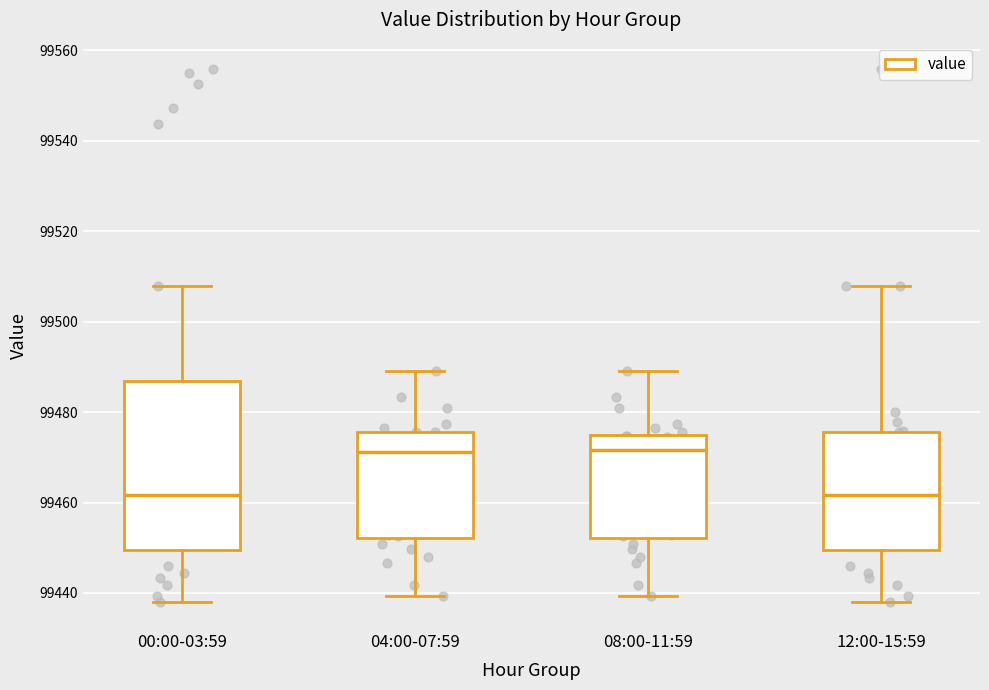

Reading left to right, read every box against the y-axis: the position of its median line, the range the box covers, and the ends of its whiskers. The values are not printed on the chart, so give them approximately, as read against the axis.

00:00-03:59: median 99462, box 99450 to 99486, whiskers 99438 to 99508
04:00-07:59: median 99472, box 99452 to 99476, whiskers 99440 to 99490
08:00-11:59: median 99472, box 99452 to 99474, whiskers 99440 to 99490
12:00-15:59: median 99462, box 99450 to 99476, whiskers 99438 to 99508